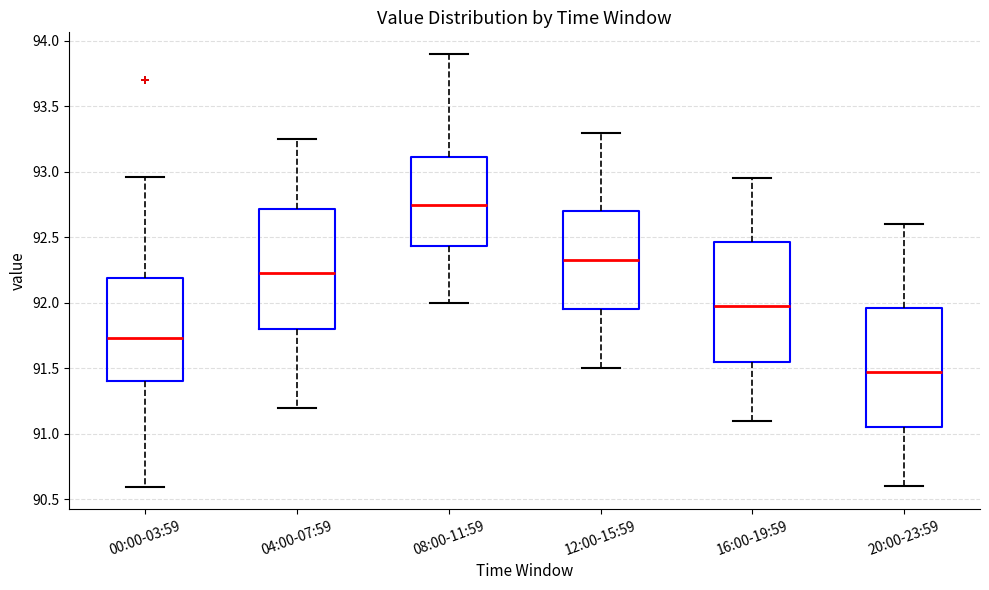

Reading left to right, read every box against the y-axis: the position of its median line, the range the box covers, and the ends of its whiskers. The values are not printed on the chart, so give them approximately, as read against the axis.

00:00-03:59: median 91.75, box 91.40 to 92.20, whiskers 90.60 to 92.95
04:00-07:59: median 92.25, box 91.80 to 92.70, whiskers 91.20 to 93.25
08:00-11:59: median 92.75, box 92.45 to 93.10, whiskers 92.00 to 93.90
12:00-15:59: median 92.35, box 91.95 to 92.70, whiskers 91.50 to 93.30
16:00-19:59: median 92.00, box 91.55 to 92.45, whiskers 91.10 to 92.95
20:00-23:59: median 91.50, box 91.05 to 91.95, whiskers 90.60 to 92.60